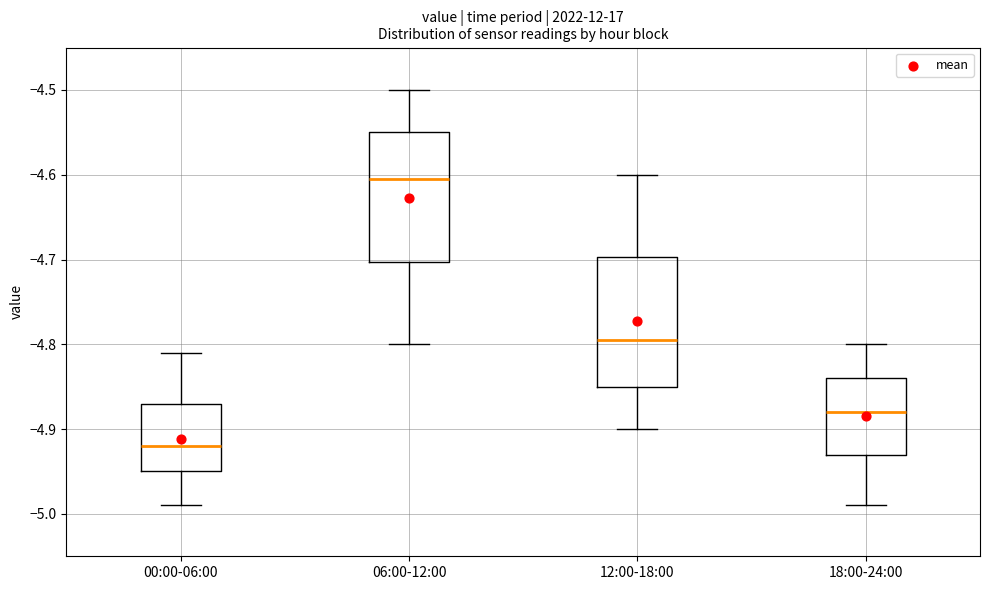

Reading left to right, transcribe this box plot: for each box, give where its median line is, the range the box spans, and where its two whiskers end, as read against the y-axis. The values are not printed on the chart, so give them approximately, as read against the axis.

00:00-06:00: median -4.92, box -4.95 to -4.87, whiskers -4.99 to -4.81
06:00-12:00: median -4.60, box -4.70 to -4.55, whiskers -4.80 to -4.50
12:00-18:00: median -4.79, box -4.85 to -4.70, whiskers -4.90 to -4.60
18:00-24:00: median -4.88, box -4.93 to -4.84, whiskers -4.99 to -4.80